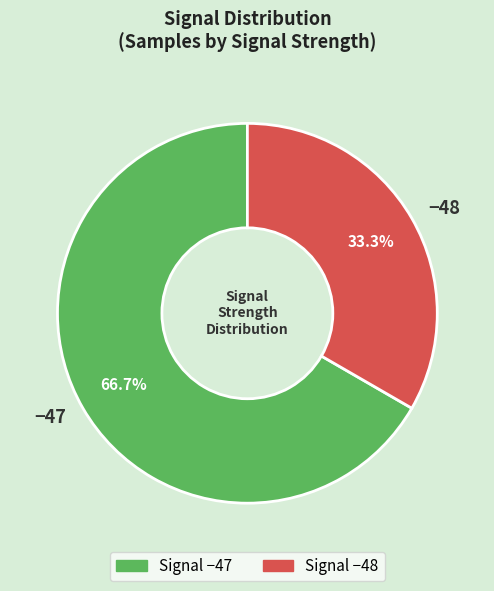

What portion of the pie excludes −48?

66.7%